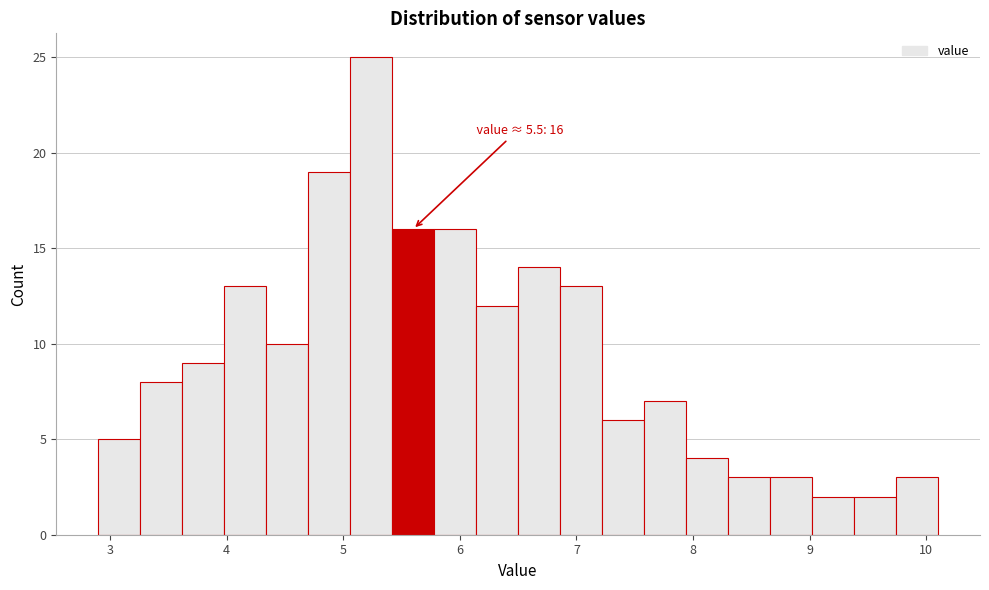

Around what value on the x-axis is the tallest bar? Give the approximate position of its centre, as read against the axis.

5.2